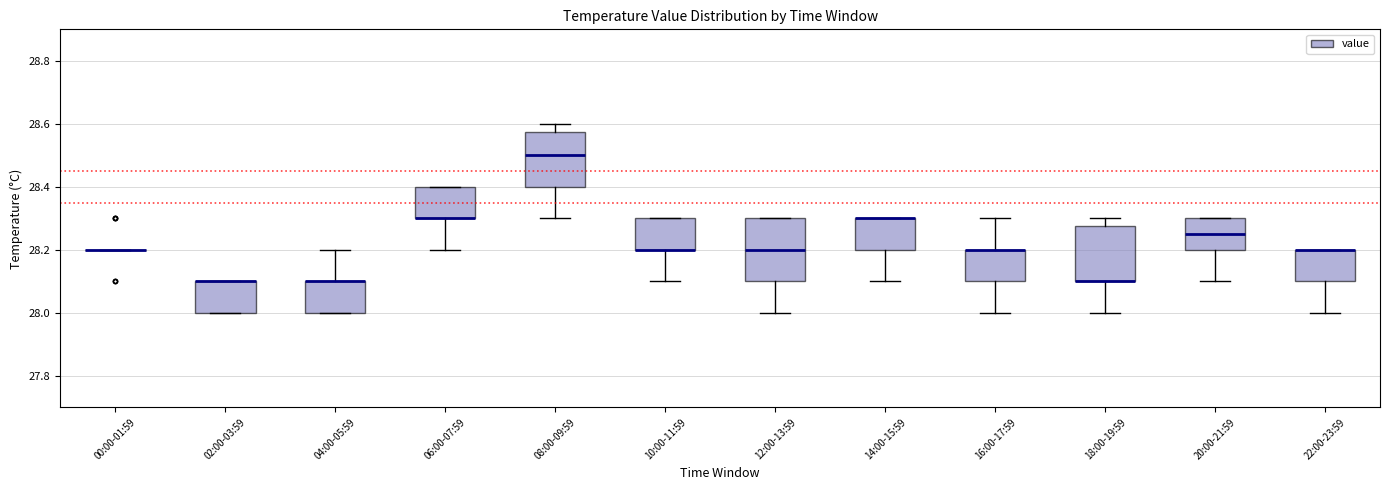

Reading left to right, transcribe this box plot: for each box, give where its median line is, the range the box spans, and where its two whiskers end, as read against the y-axis. The values are not printed on the chart, so give them approximately, as read against the axis.

00:00-01:59: box collapsed to a line at 28.20, whiskers 28.20 to 28.20
02:00-03:59: median 28.10 (drawn on the box's upper edge), box 28.00 to 28.10, whiskers 28.00 to 28.10
04:00-05:59: median 28.10 (drawn on the box's upper edge), box 28.00 to 28.10, whiskers 28.00 to 28.20
06:00-07:59: median 28.30 (drawn on the box's lower edge), box 28.30 to 28.40, whiskers 28.20 to 28.40
08:00-09:59: median 28.50, box 28.40 to 28.58, whiskers 28.30 to 28.60
10:00-11:59: median 28.20 (drawn on the box's lower edge), box 28.20 to 28.30, whiskers 28.10 to 28.30
12:00-13:59: median 28.20, box 28.10 to 28.30, whiskers 28.00 to 28.30
14:00-15:59: median 28.30 (drawn on the box's upper edge), box 28.20 to 28.30, whiskers 28.10 to 28.30
16:00-17:59: median 28.20 (drawn on the box's upper edge), box 28.10 to 28.20, whiskers 28.00 to 28.30
18:00-19:59: median 28.10 (drawn on the box's lower edge), box 28.10 to 28.28, whiskers 28.00 to 28.30
20:00-21:59: median 28.26, box 28.20 to 28.30, whiskers 28.10 to 28.30
22:00-23:59: median 28.20 (drawn on the box's upper edge), box 28.10 to 28.20, whiskers 28.00 to 28.20